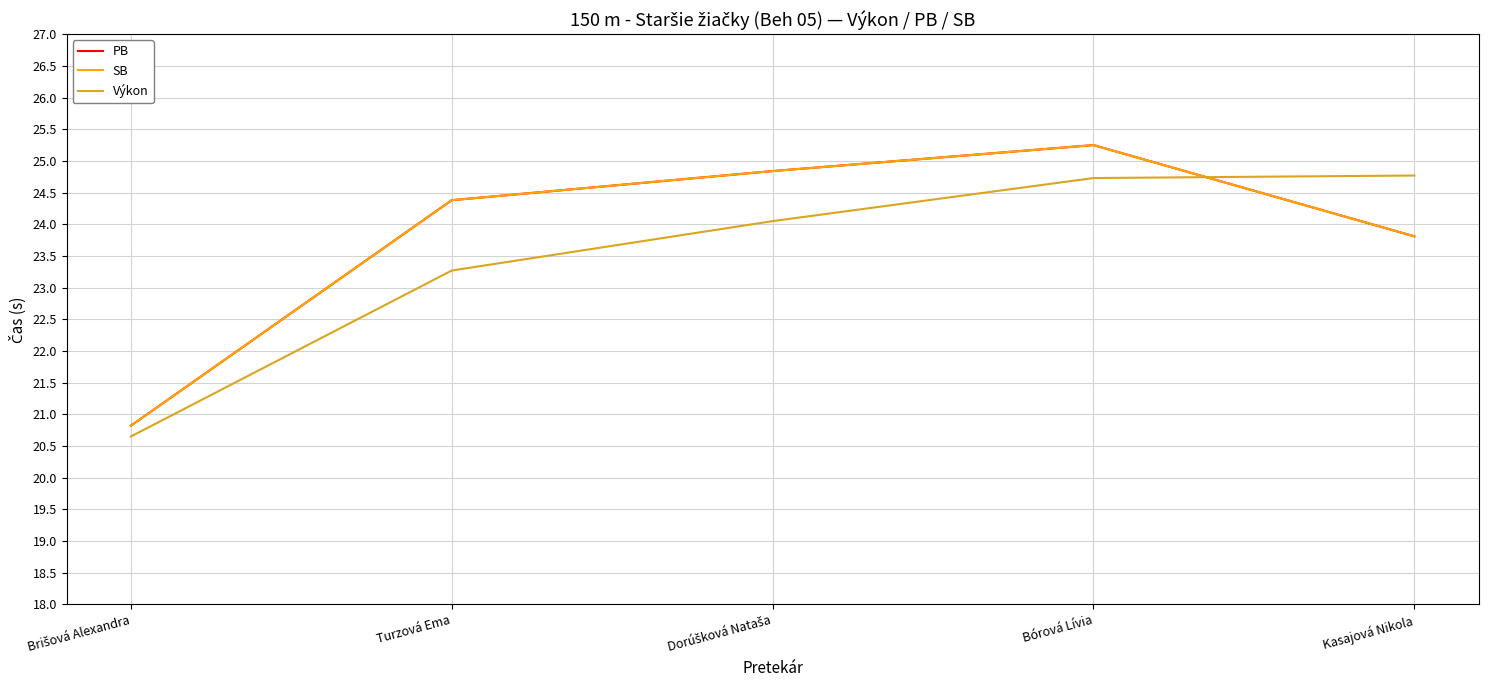

Does the chart have visible grid lines?

Yes